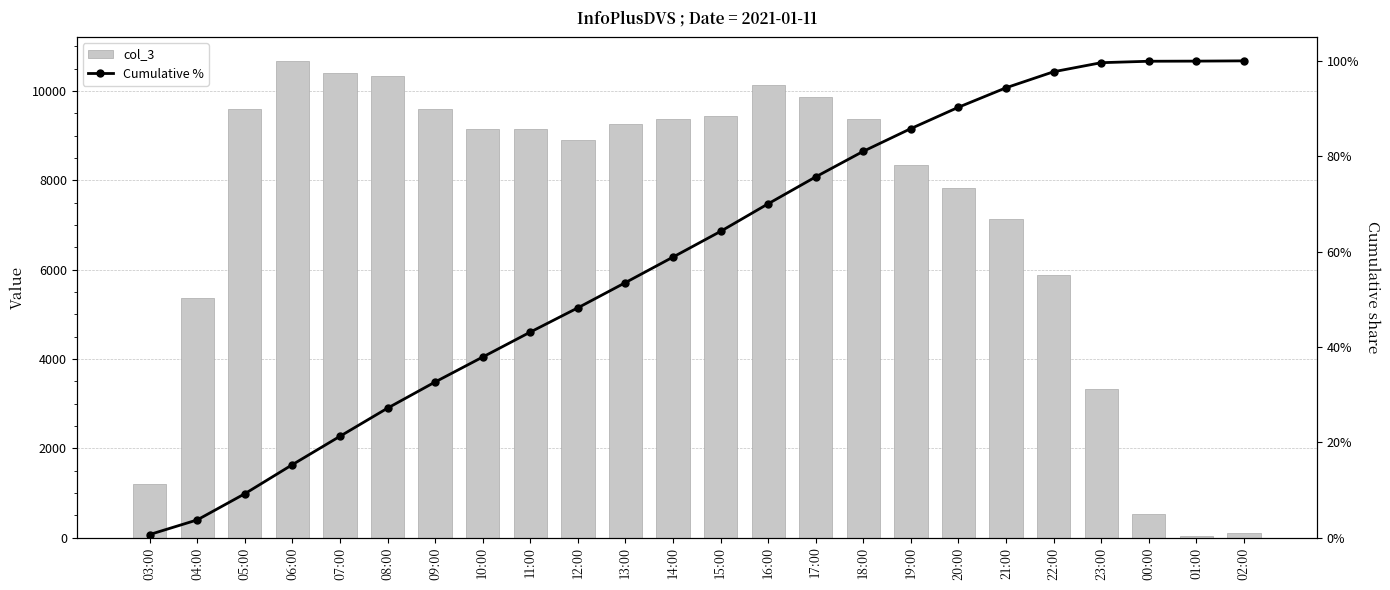

Which has a higher value, 07:00 or 05:00?

07:00